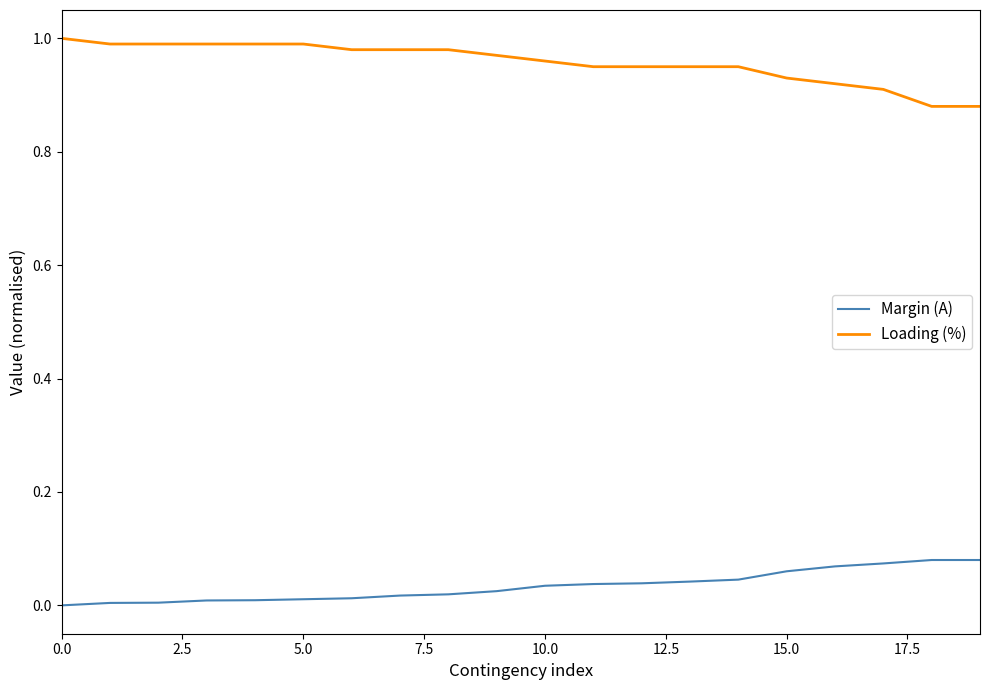

True or false: Loading (%) and Margin (A) intersect in this chart.

False